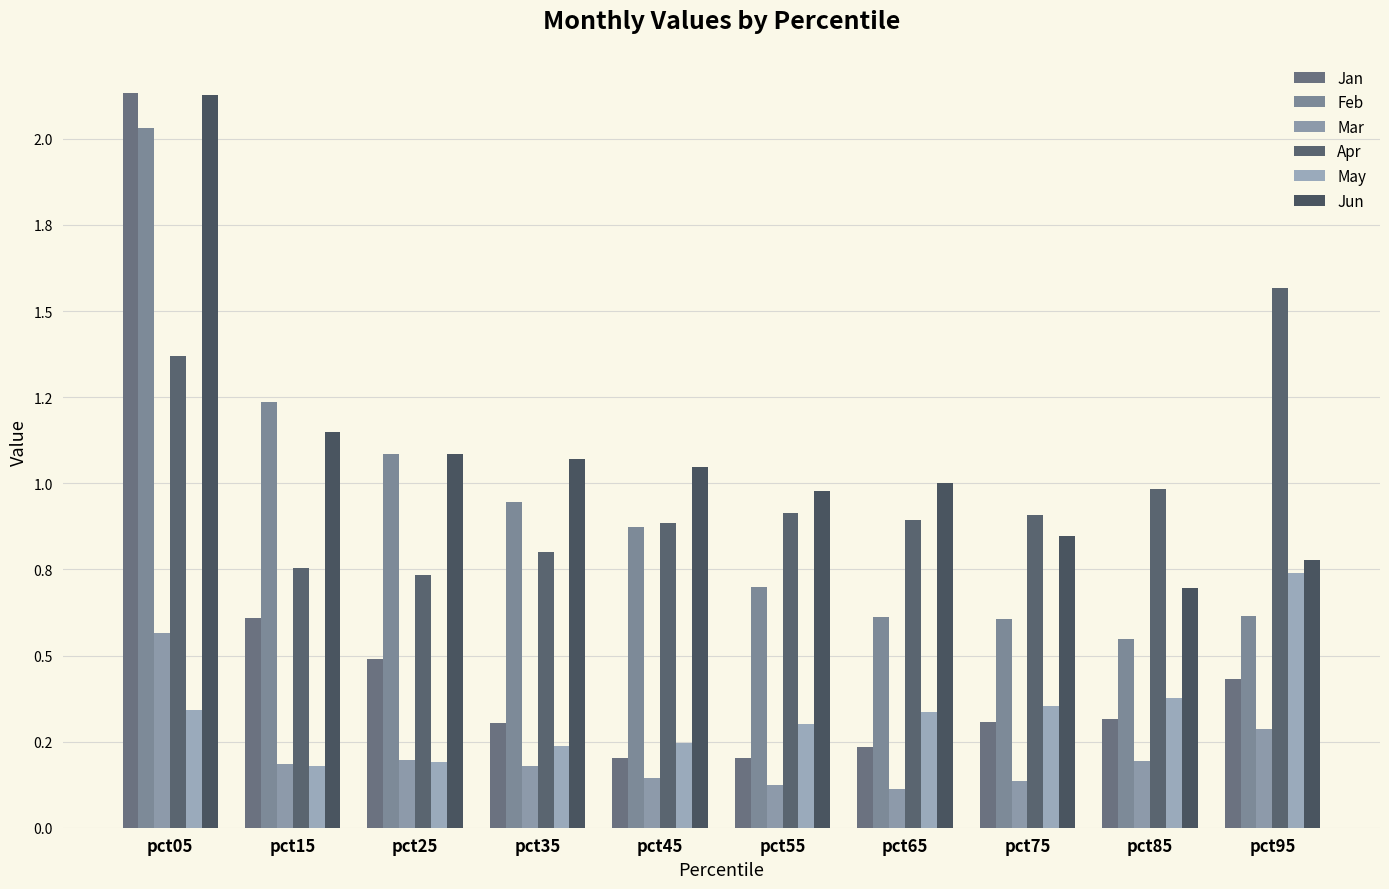

What is the sum of the Feb values at pct85 and pct55?

1.2